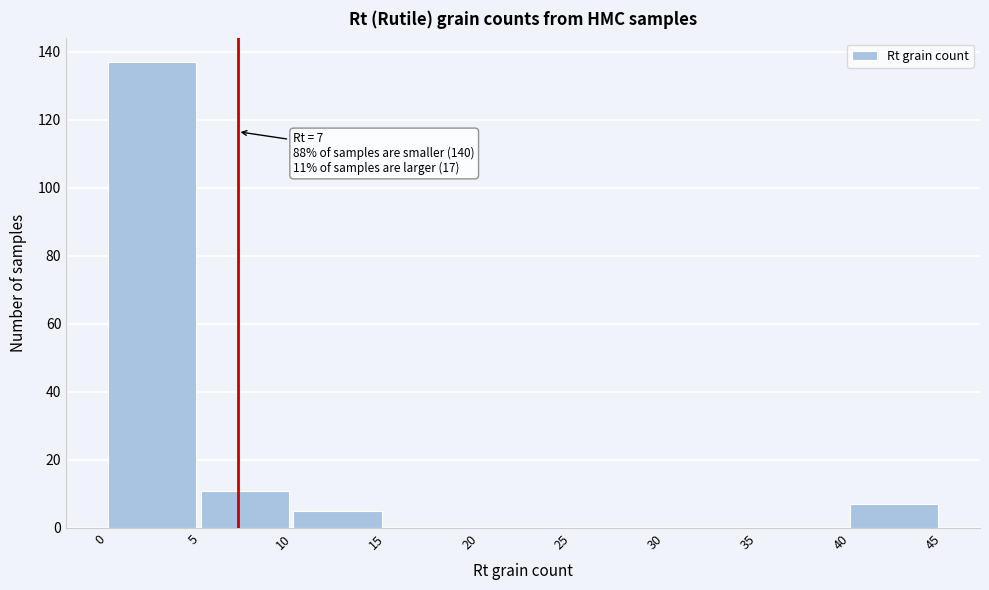

Over which range of the x-axis is the bar tallest?

0 to 5